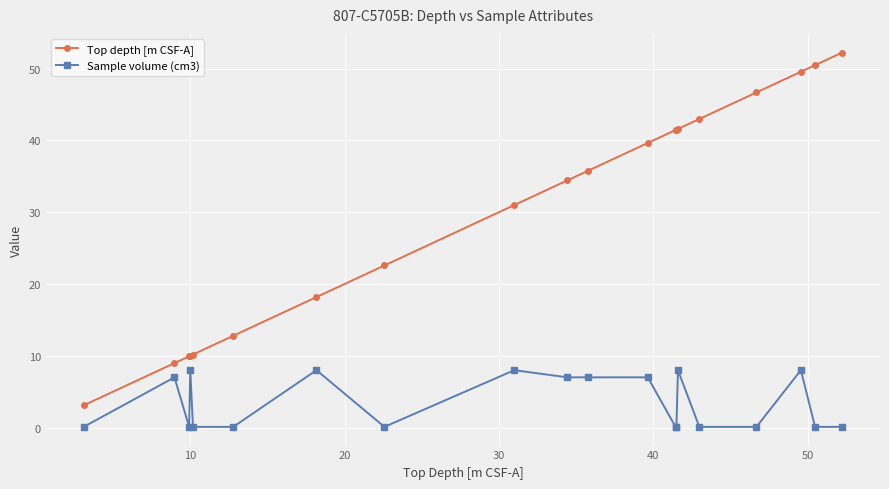

At how many categories does at least one series exceed 17?

14